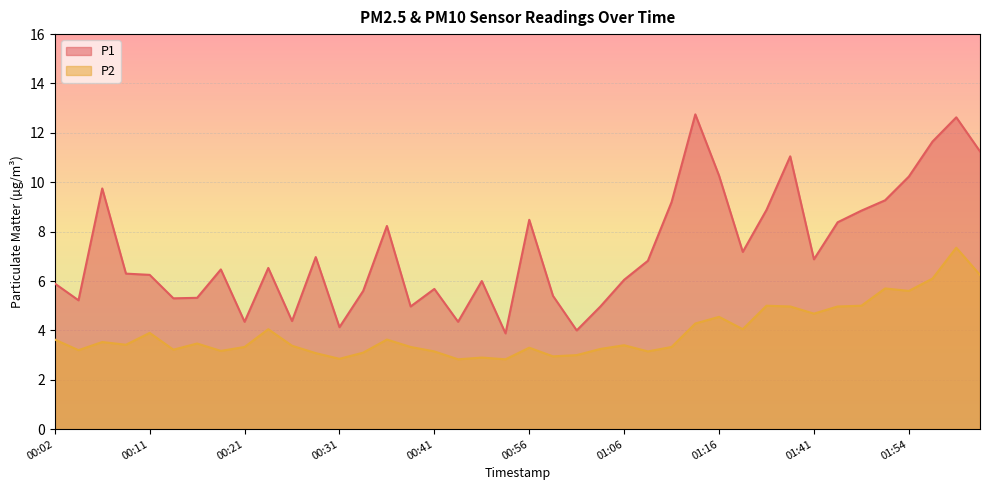

Which series changed the most between 01:16 and 02:07?

P2